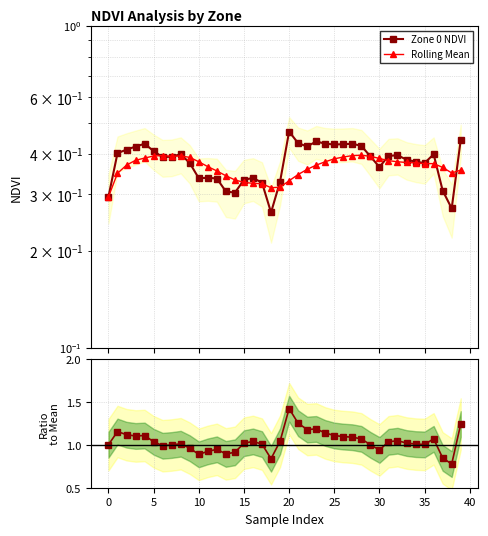

What is the average value of the Rolling Mean series?

0.4